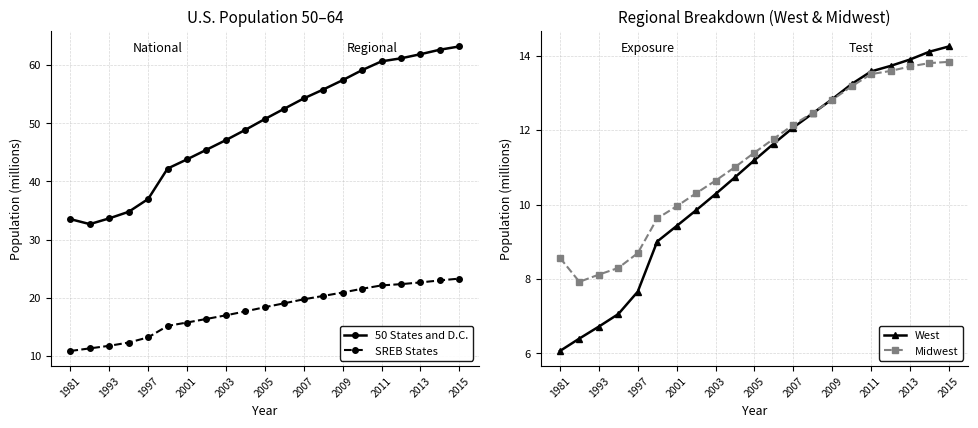

How many times do West and Midwest cross each other?

1